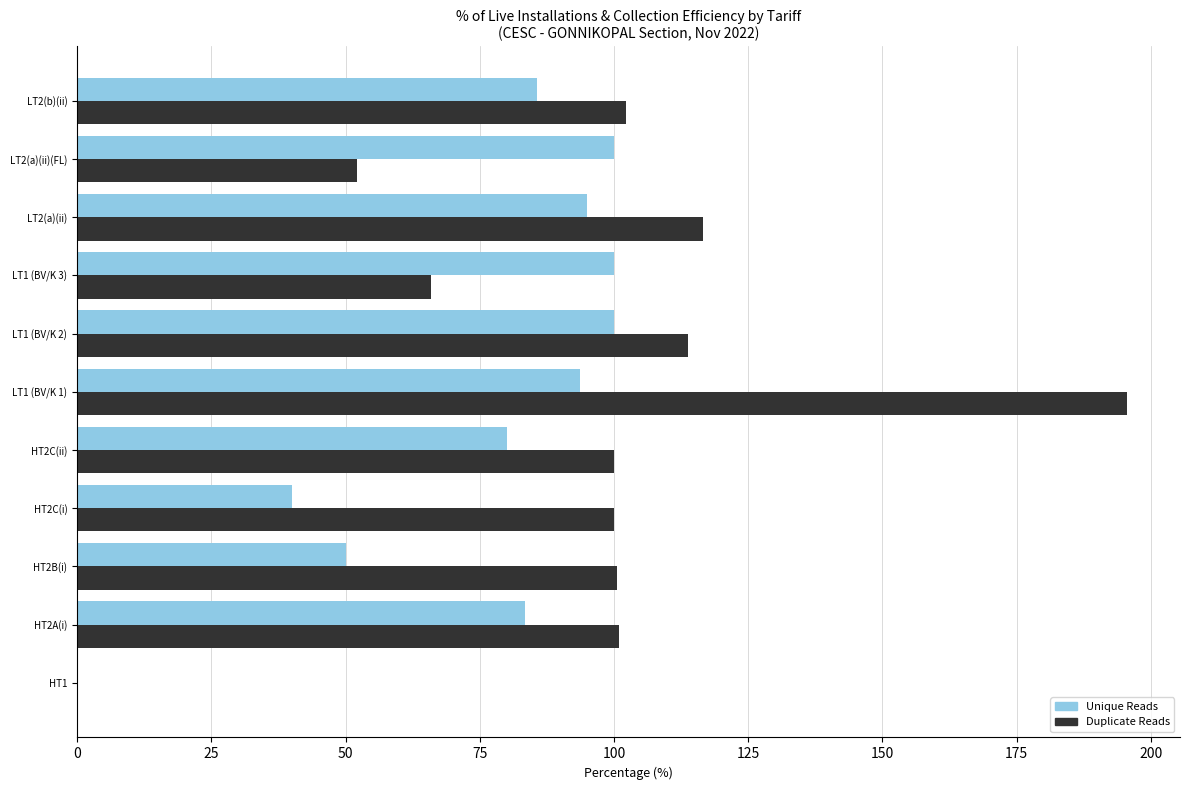

At which category is the sum across all series the highest?

LT1 (BV/K 1)